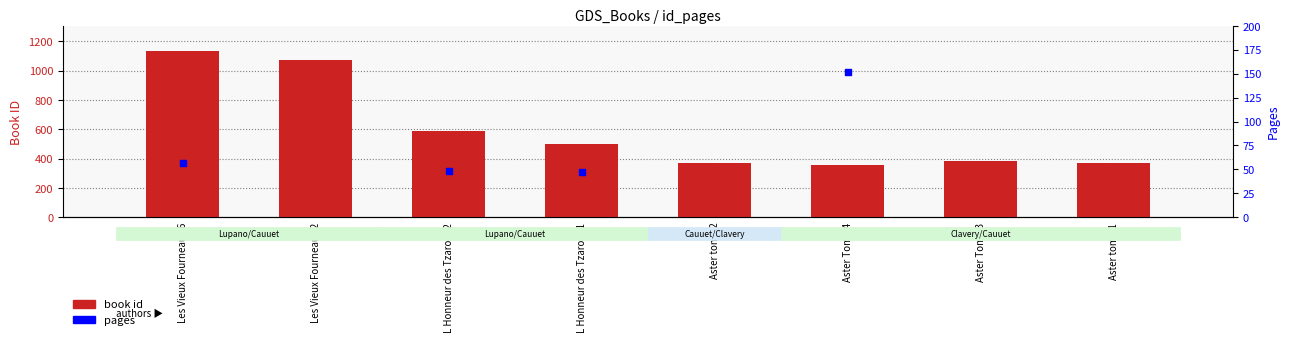

Is the value of book id at Aster tome 1 greater than the value of pages at L Honneur des Tzarom 1?

Yes